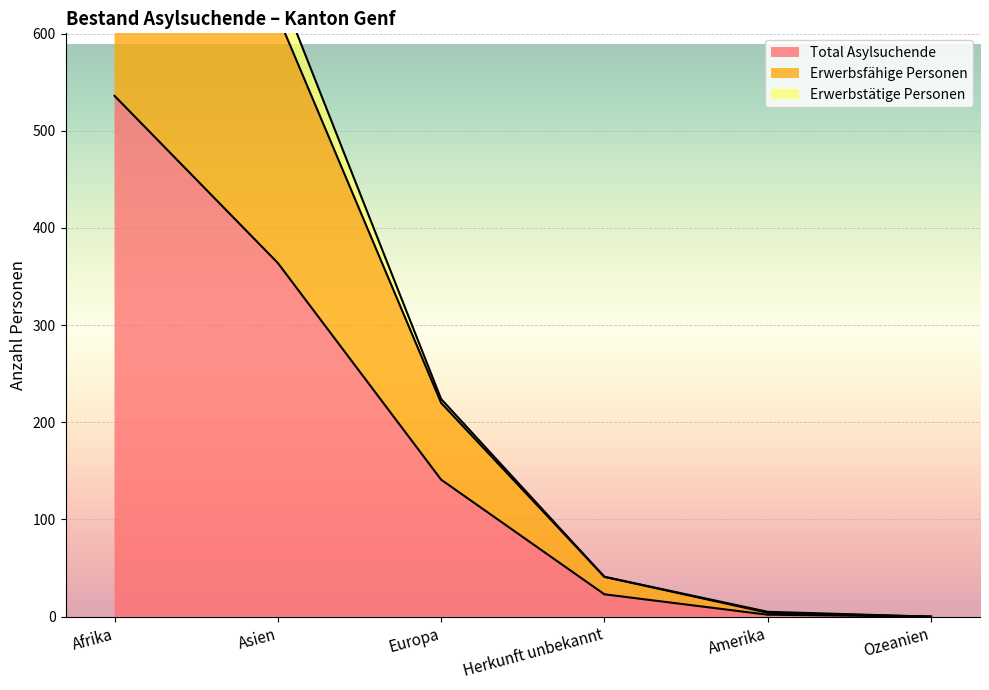

What position from the left is Ozeanien?

6